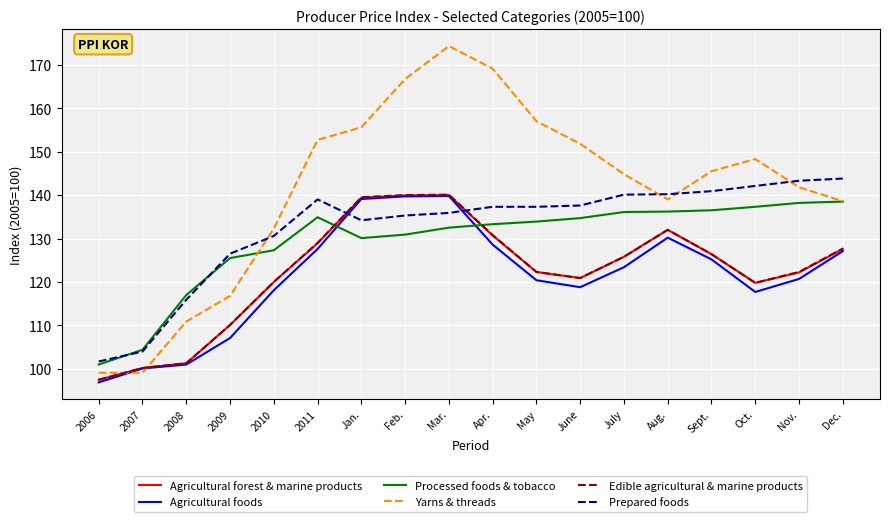

The Agricultural forest & marine products series shows 97.5 at 2006. True or false?

True